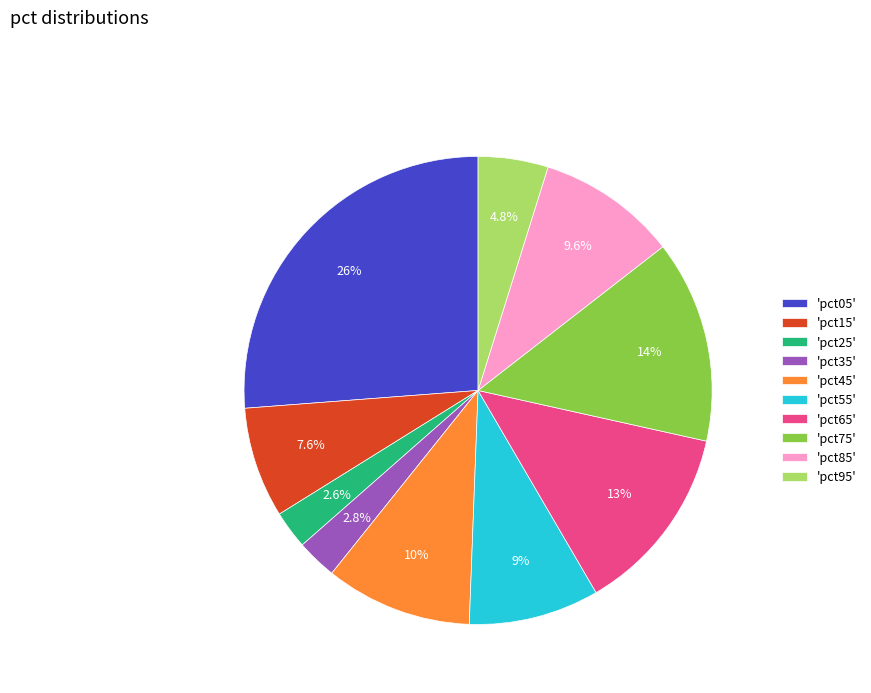

What is the largest slice in the pie chart?

'pct05'